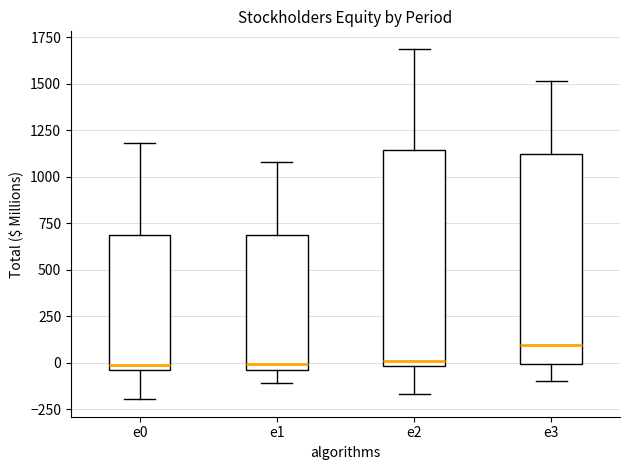

Where does the lower whisker of the box for e2 end on the y-axis? The values are not printed on the chart, so give them approximately, as read against the axis.

-150